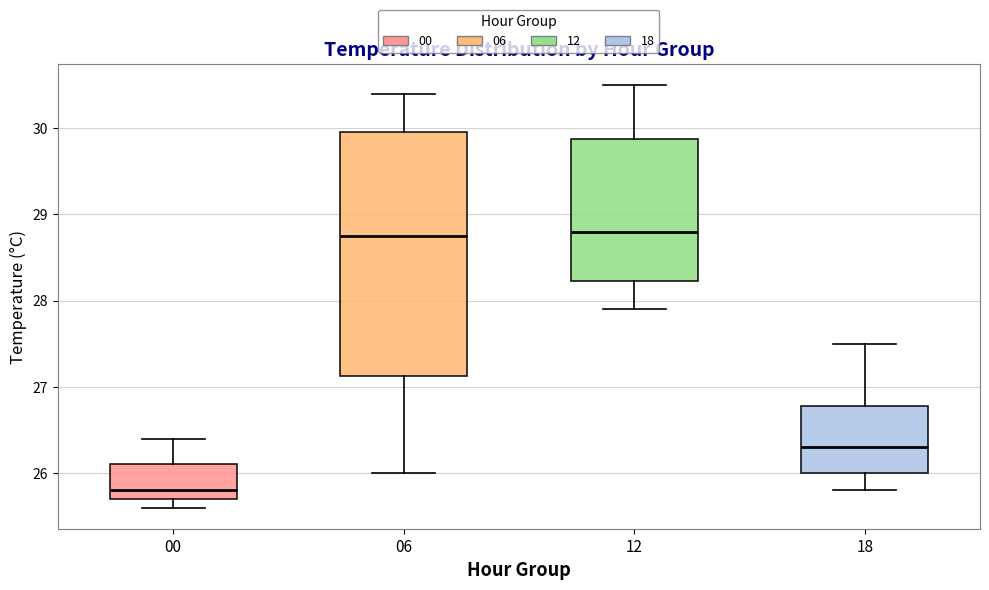

Reading left to right, transcribe this box plot: for each box, give where its median line is, the range the box spans, and where its two whiskers end, as read against the y-axis. The values are not printed on the chart, so give them approximately, as read against the axis.

00: median 25.8, box 25.7 to 26.1, whiskers 25.6 to 26.4
06: median 28.8, box 27.1 to 30.0, whiskers 26.0 to 30.4
12: median 28.8, box 28.2 to 29.9, whiskers 27.9 to 30.5
18: median 26.3, box 26.0 to 26.8, whiskers 25.8 to 27.5